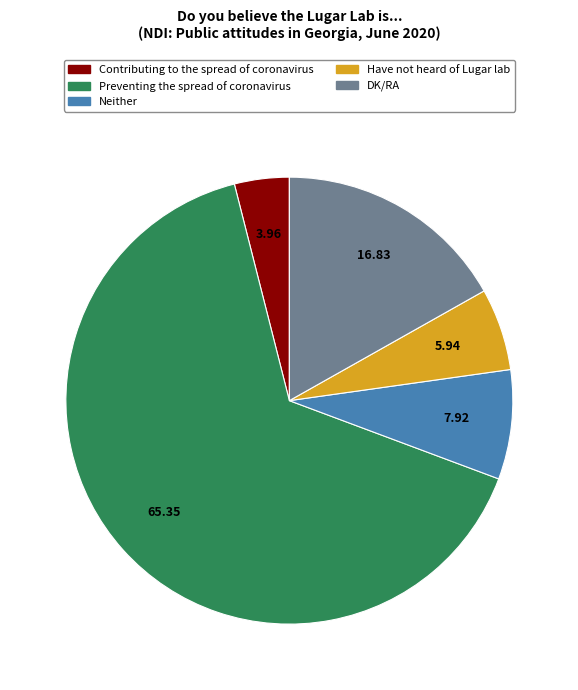

How many slices are in this pie chart?

5